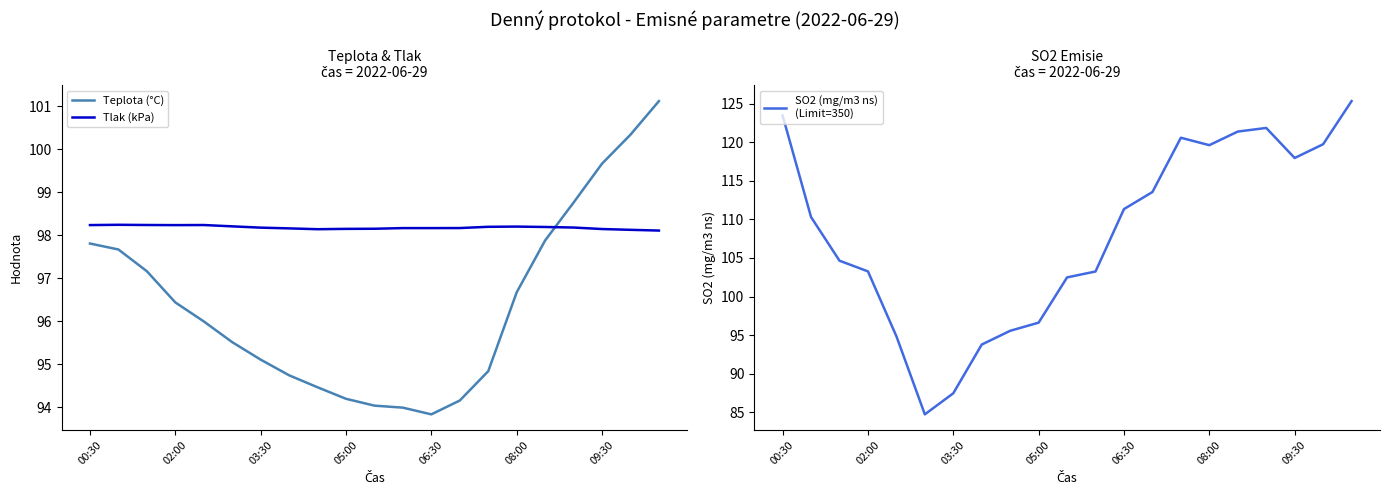

The Teplota (°C) series shows 54.2 at 14. True or false?

False